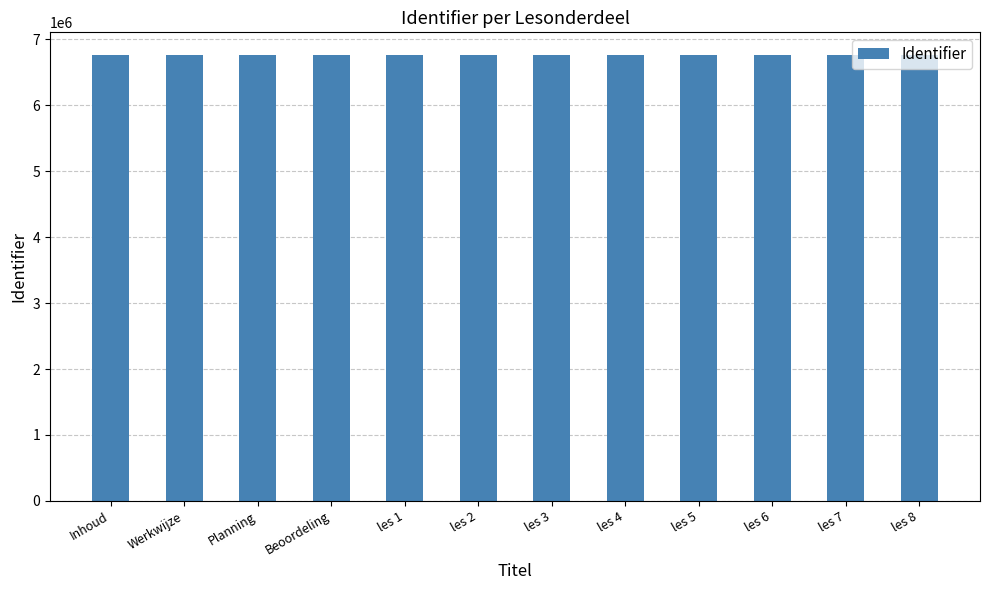

Are the bars grouped side by side (vs. stacked)?

No